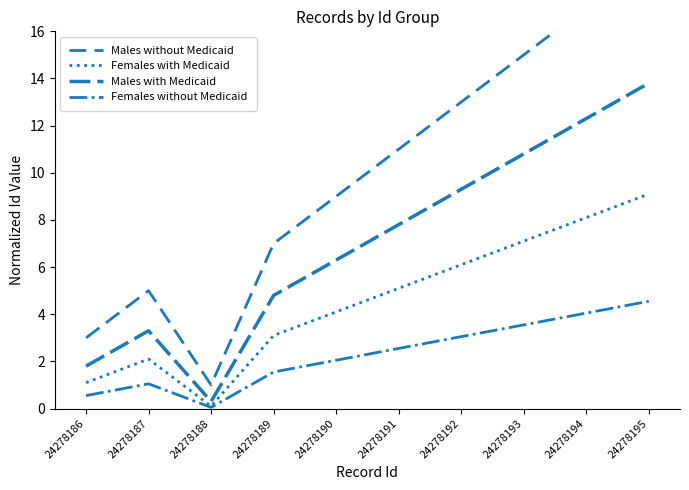

True or false: Males with Medicaid and Females without Medicaid cross at least once.

False